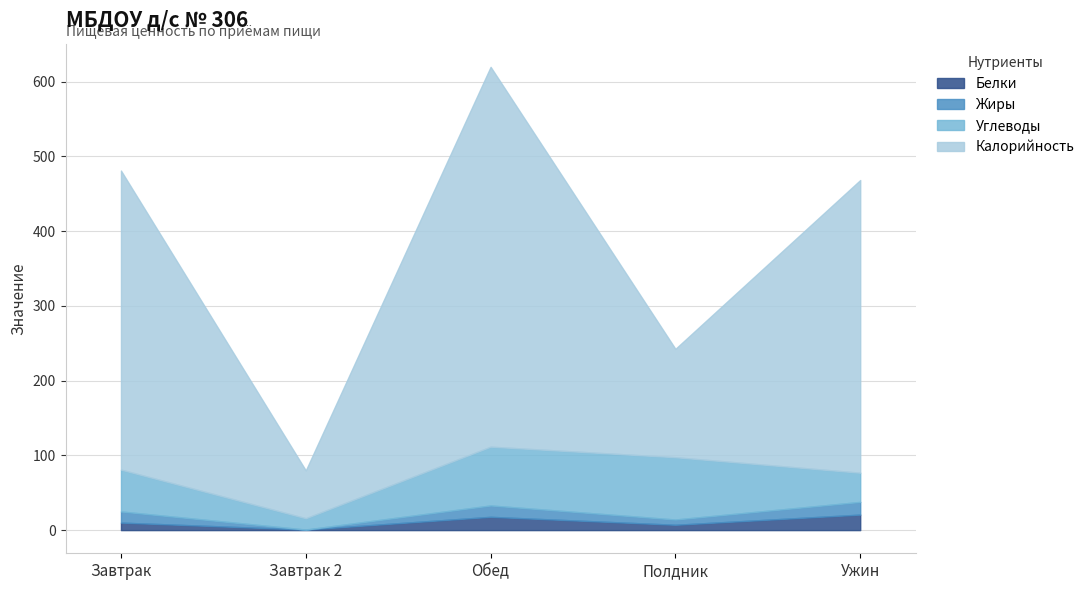

At how many categories does at least one series exceed 499?

1